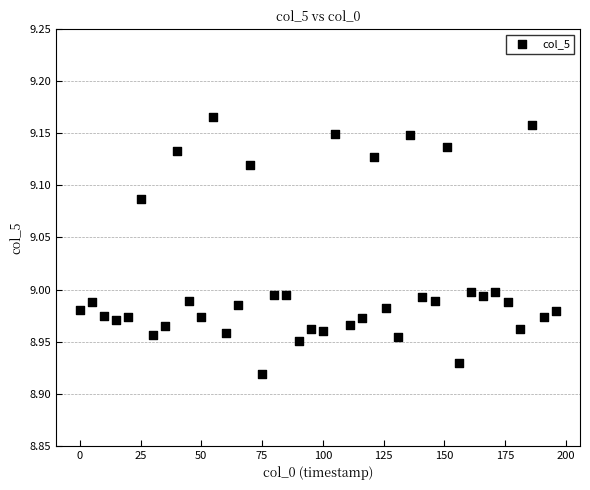

What is the range of X values (max minus min)?

196.0